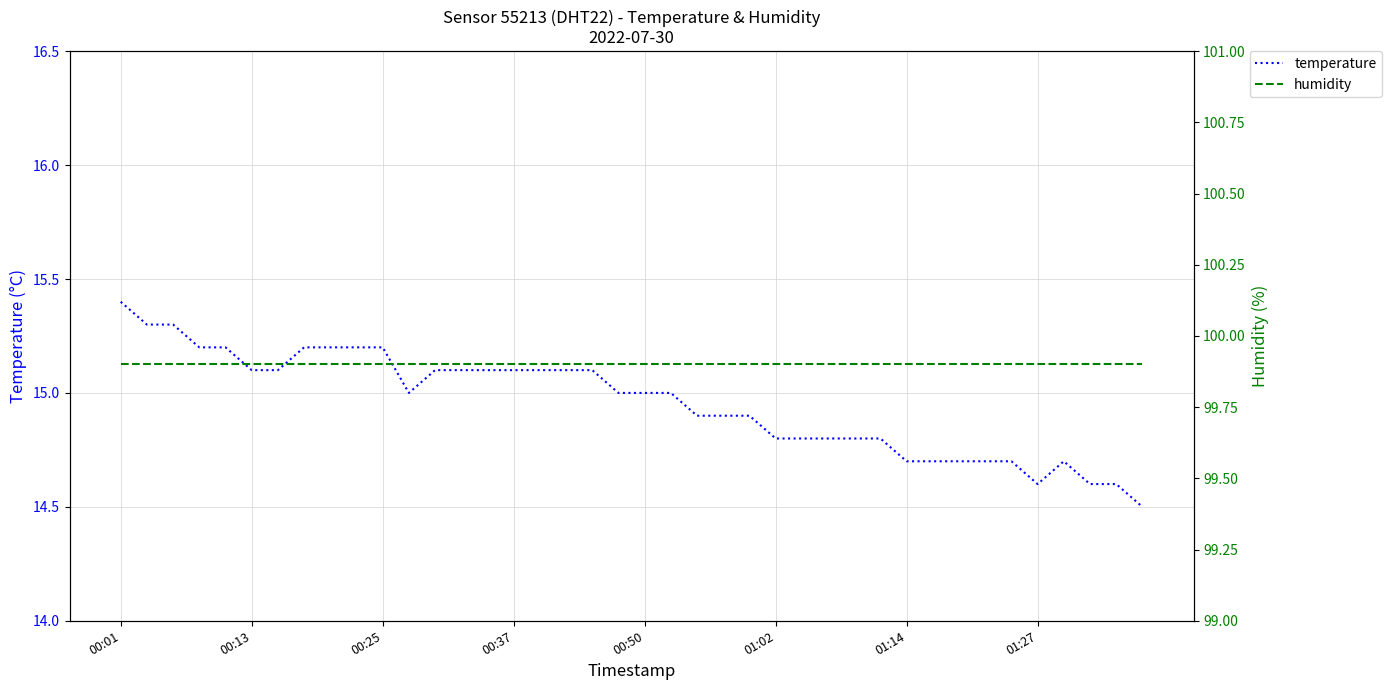

Is it true that temperature equals 14.8 at 29?

True